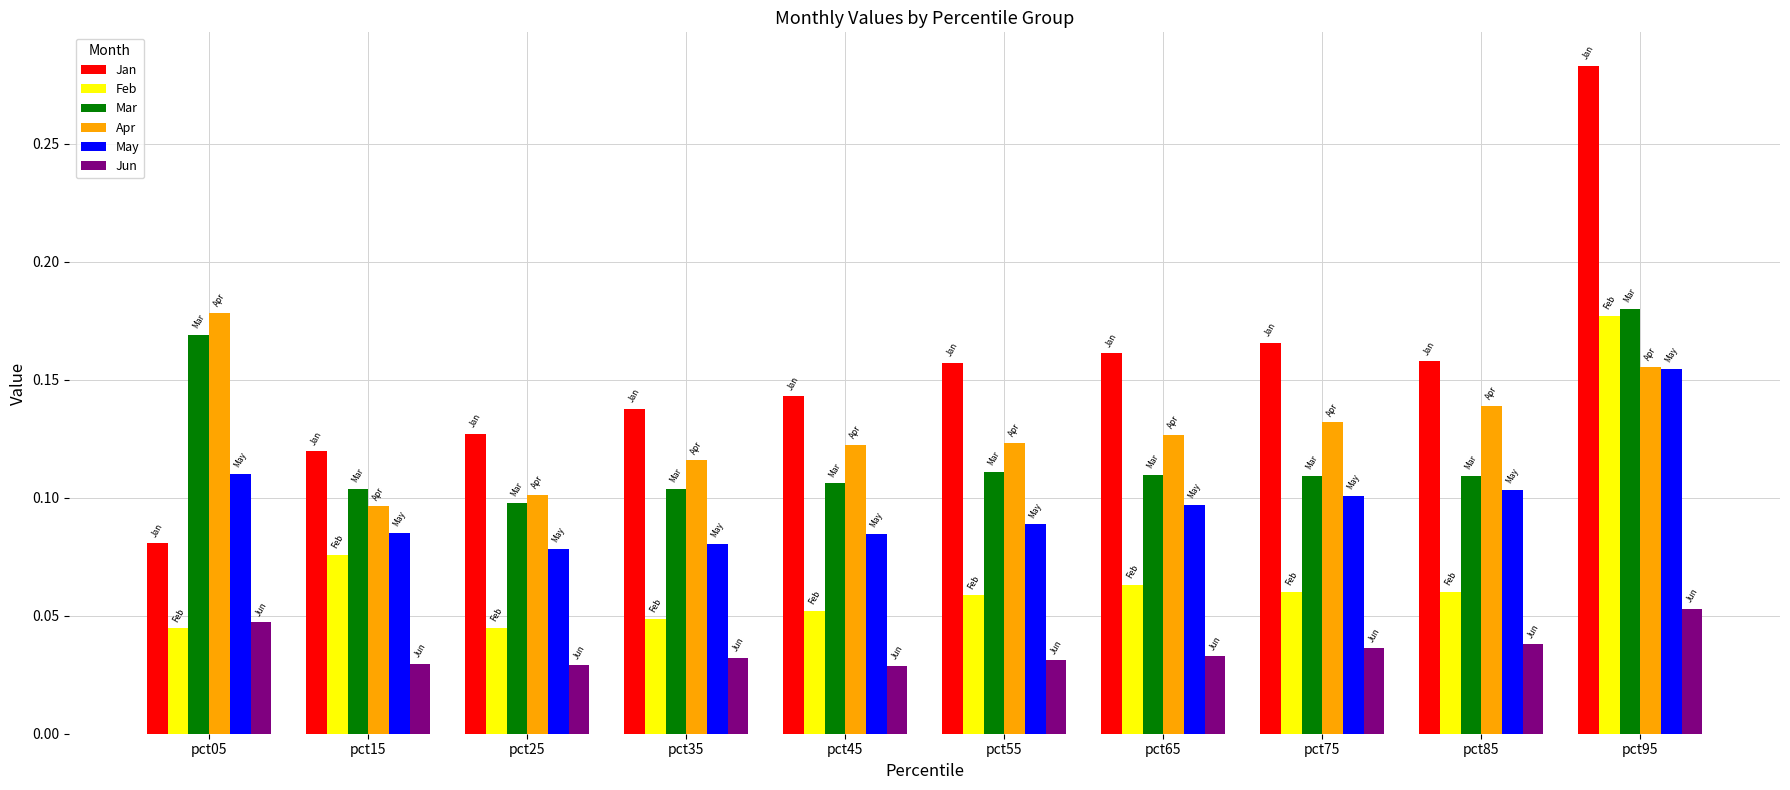

Is it true that Feb equals 0.0 at pct15?

False